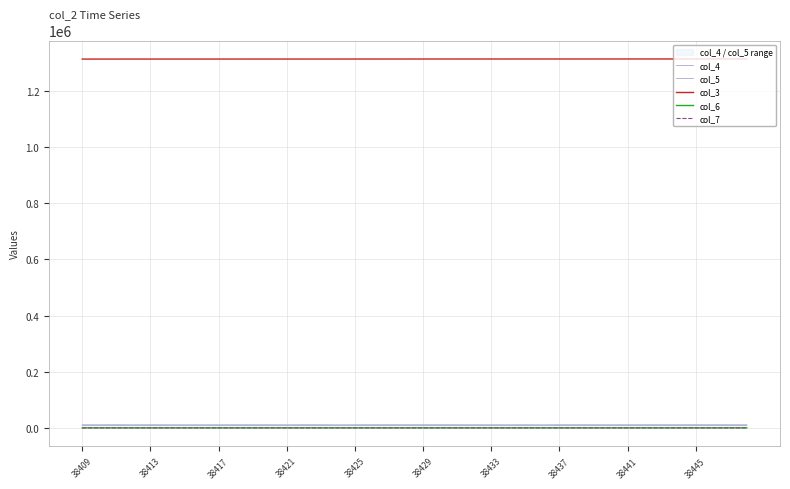

True or false: col_3 and col_6 intersect in this chart.

False